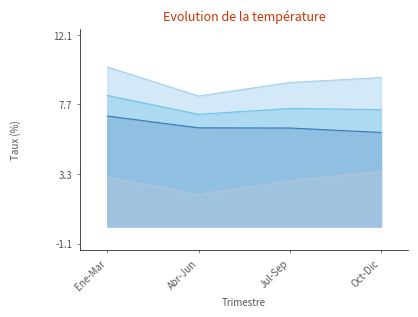

What is the spread (max minus min) of values at Oct-Dic?

5.9